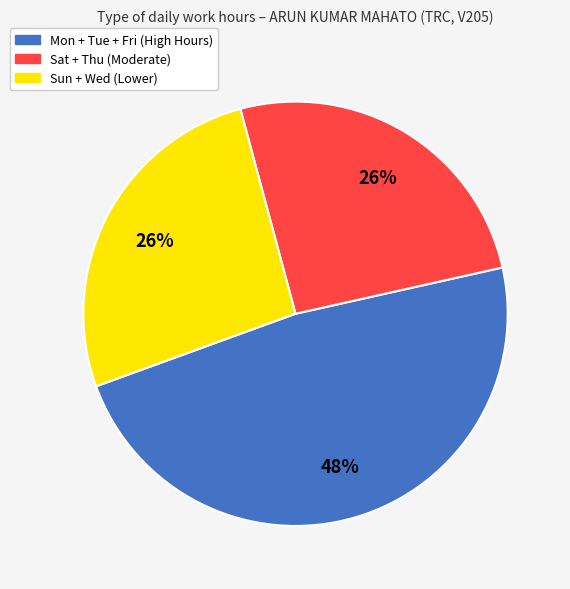

Is there any slice that represents more than half of the pie?

No